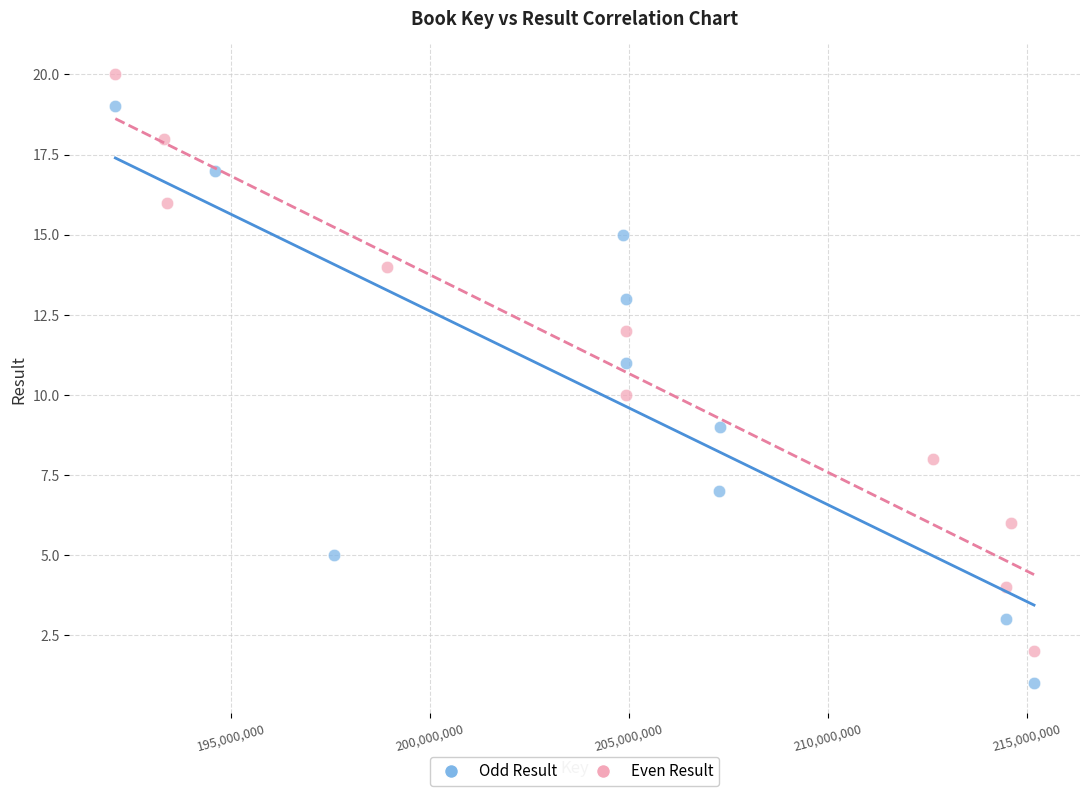

What are all the series names shown in the legend?

Odd Result, Even Result